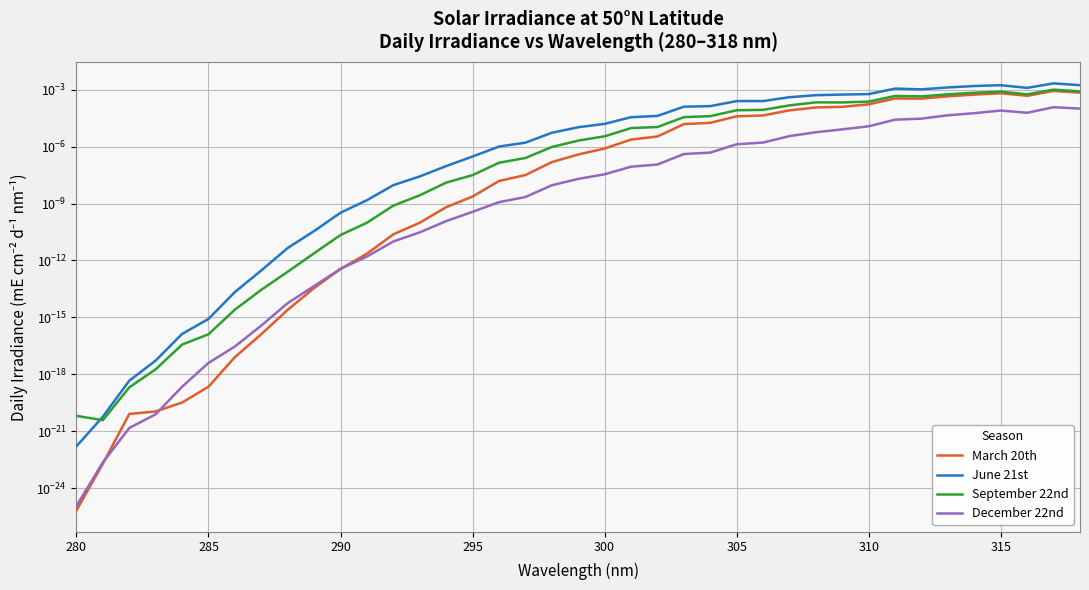

Rank the series at 290 from lowest to highest value.

March 20th, December 22nd, September 22nd, June 21st